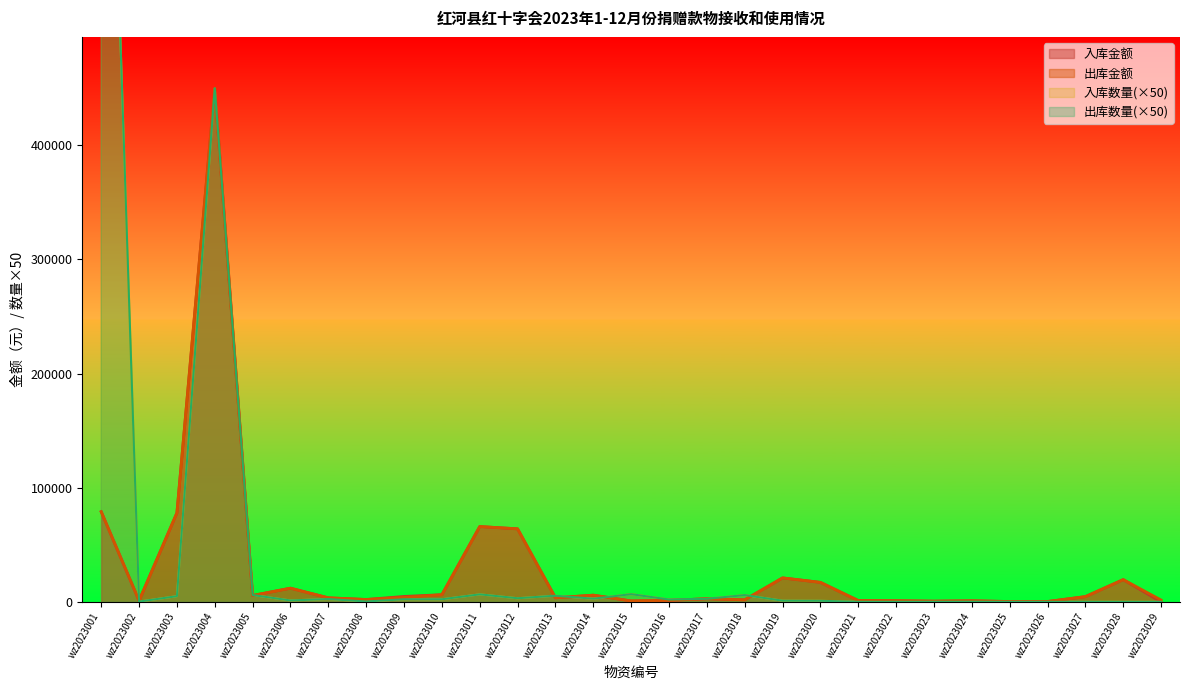

How many intersections are there between 出库金额 and 入库数量?

8